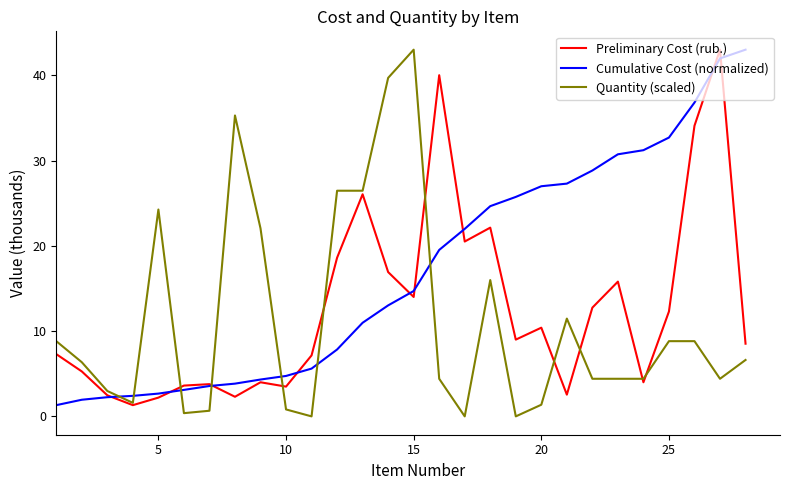

What is the average value of the Quantity (scaled) series?

11.2